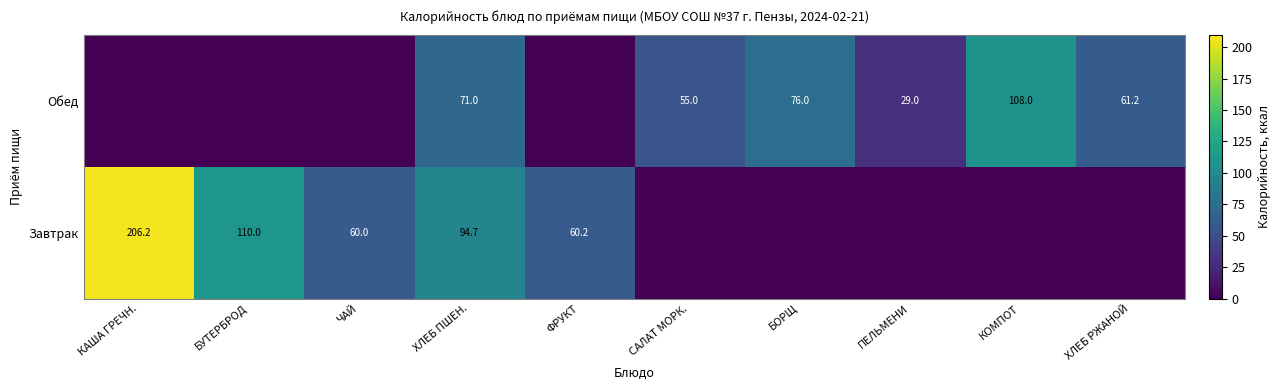

The value of Обед at САЛАТ МОРК. is 37.6. True or false?

False